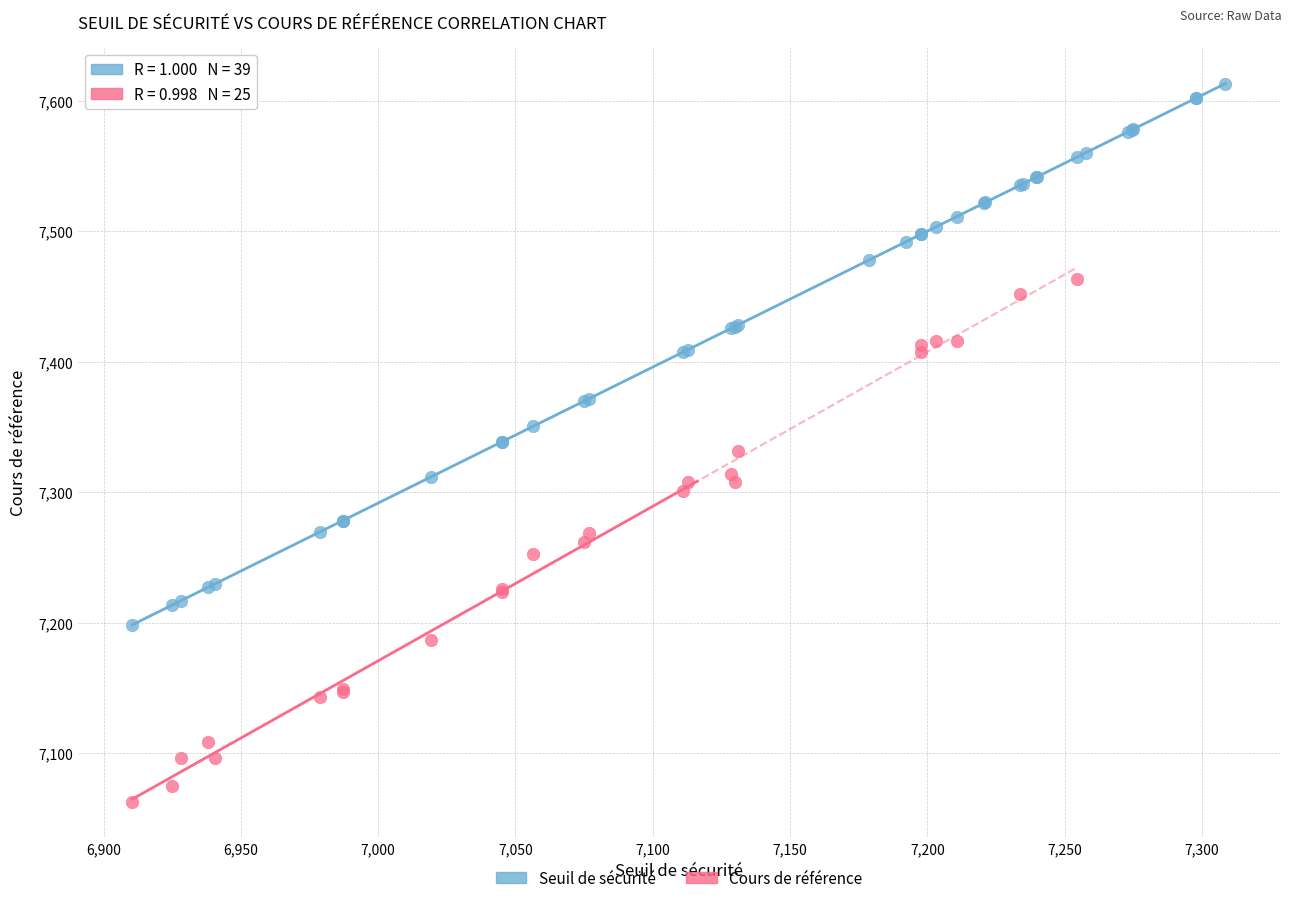

Which series contains the highest Y value?

Seuil de sécurité